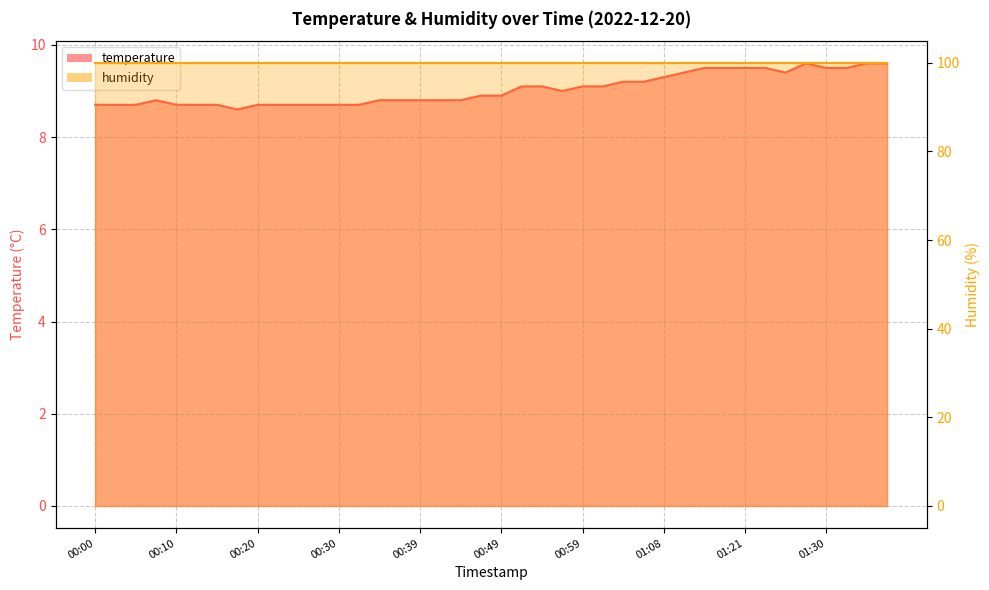

What position from the right is 00:25?

30